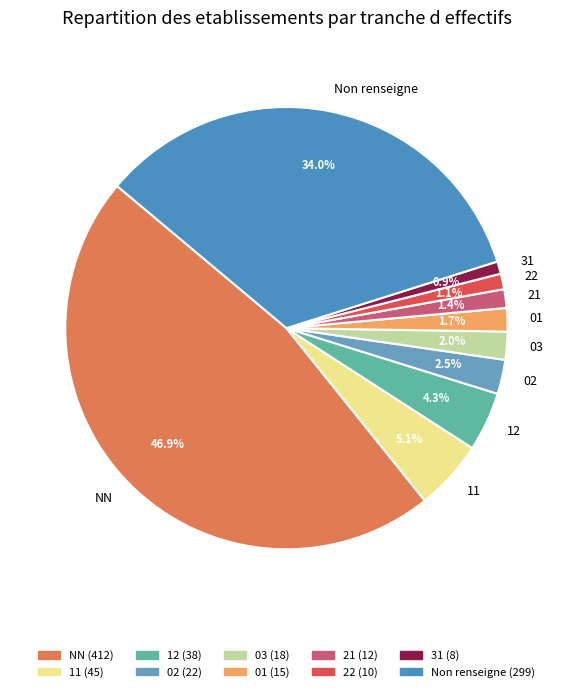

How many slices are in this pie chart?

10